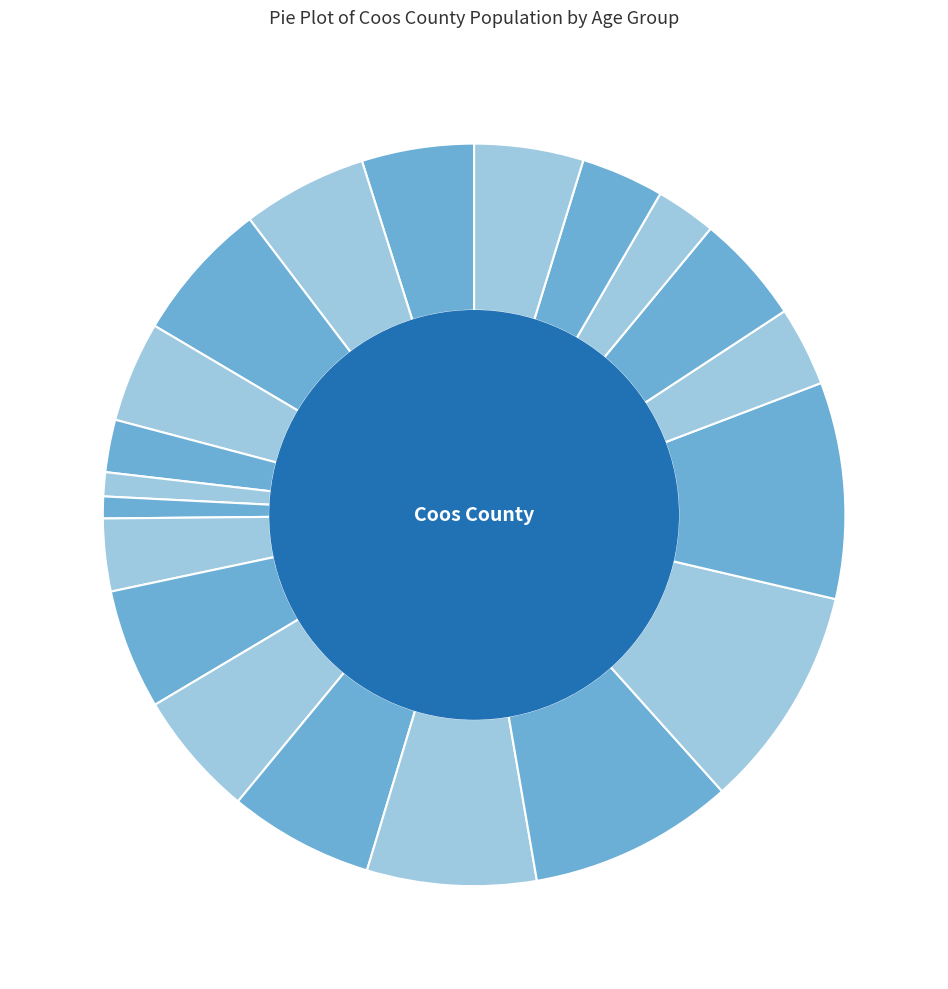

Is there a majority slice in this chart?

No